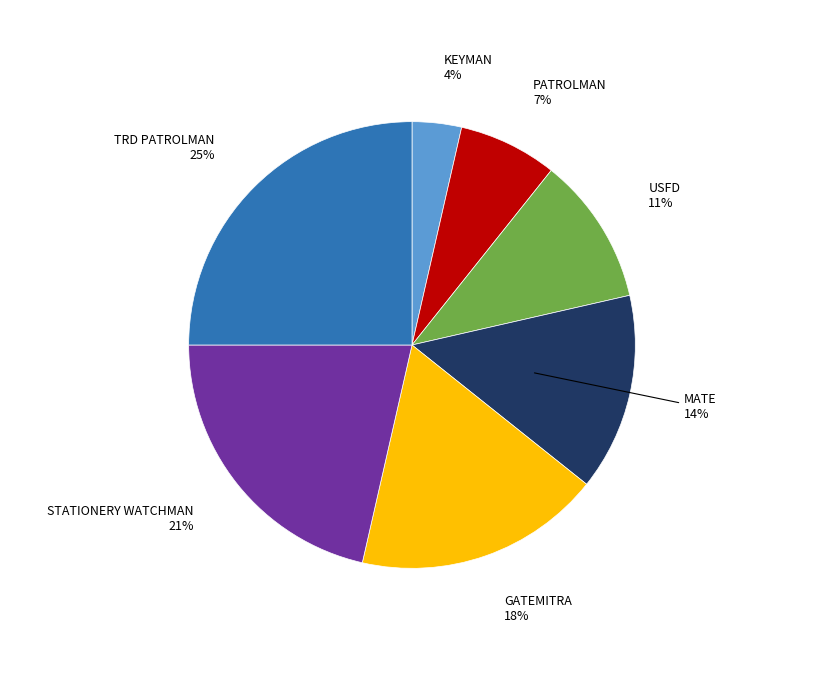

Count the number of slices in the pie.

7